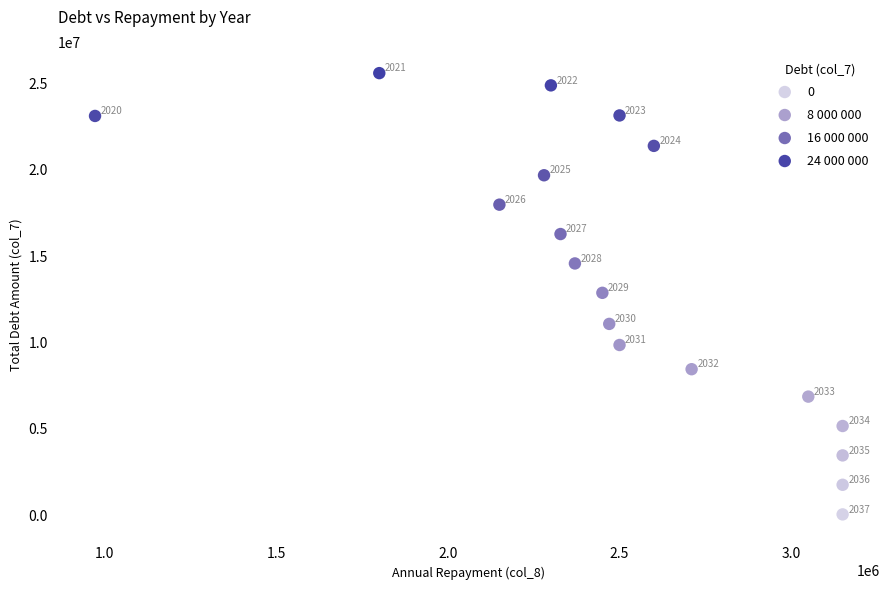

What is the range of X values (max minus min)?

2178219.0